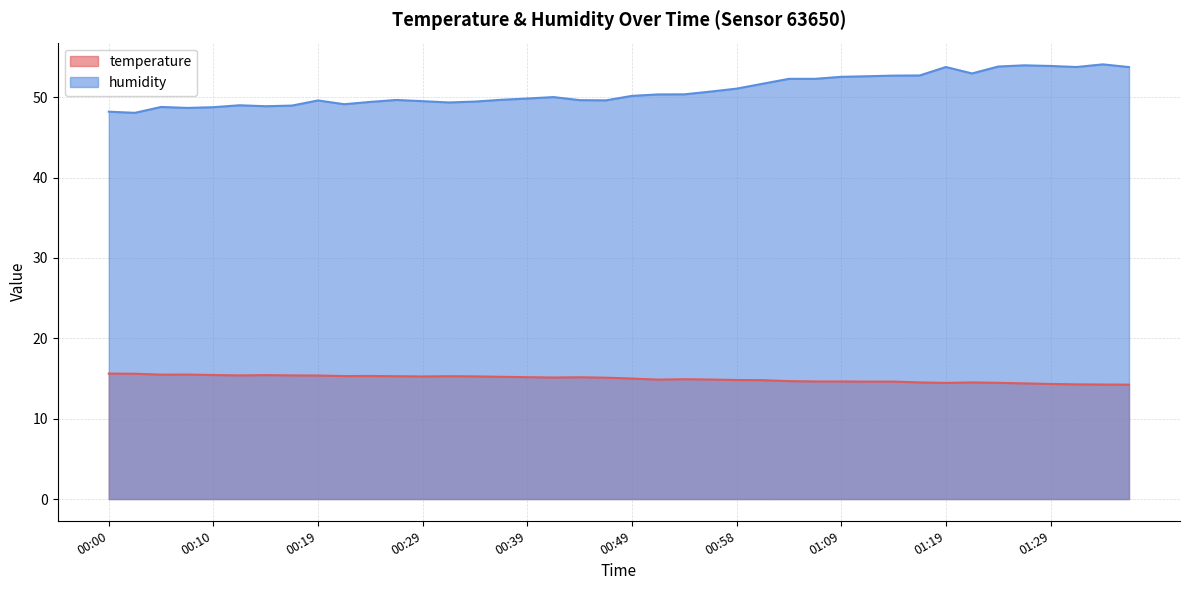

Rank the series at 00:12 from highest to lowest value.

humidity, temperature